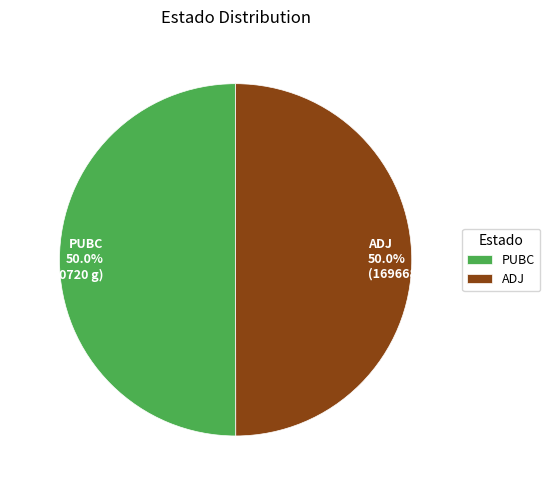

Approximately how many times larger is the value at ADJ compared to PUBC?

1.0